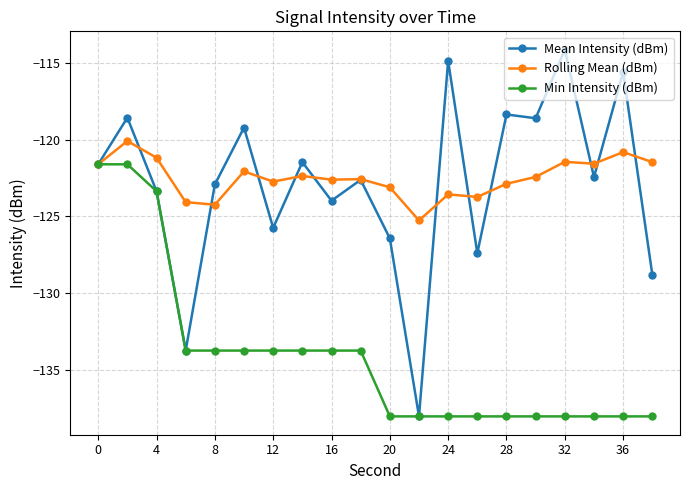

What is the greatest value displayed?

-114.2